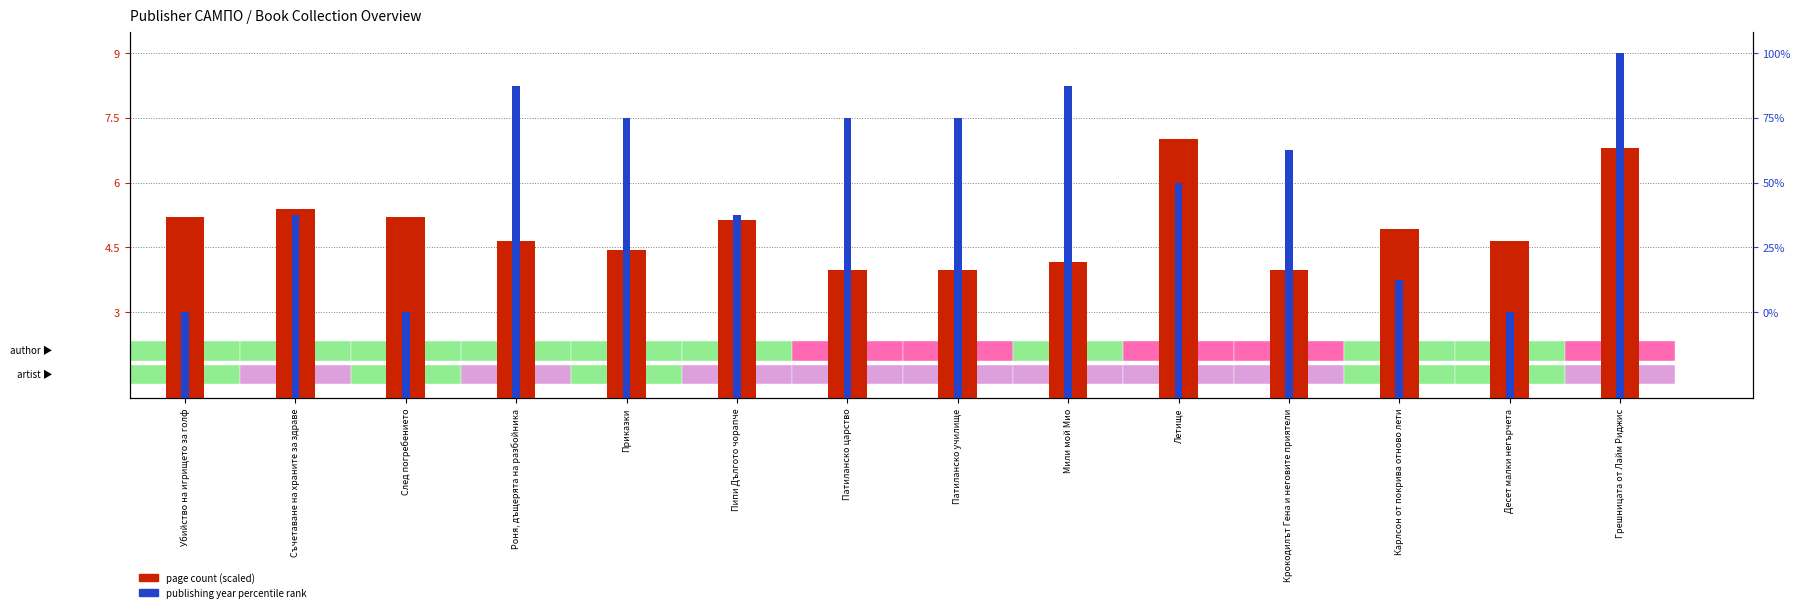

How many data points in page count (scaled) are less than 4?

3